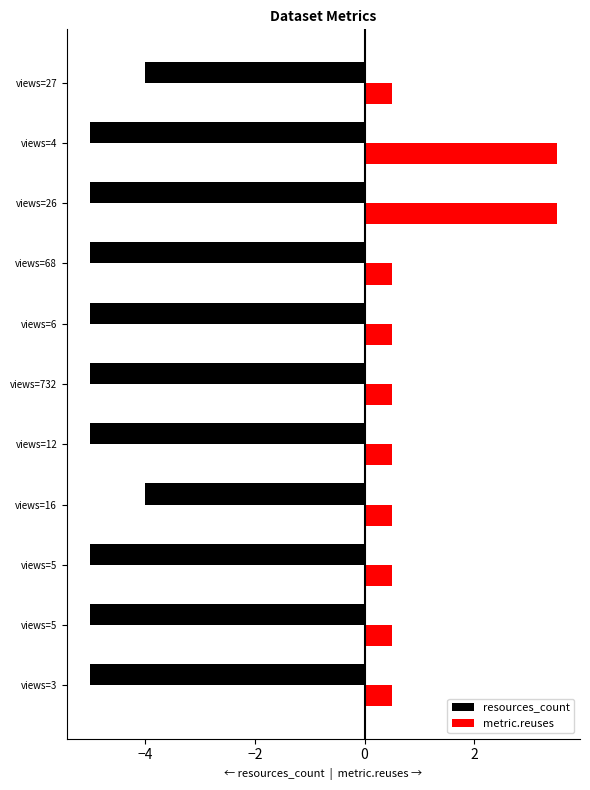

What is the maximum value shown in the chart?

3.5